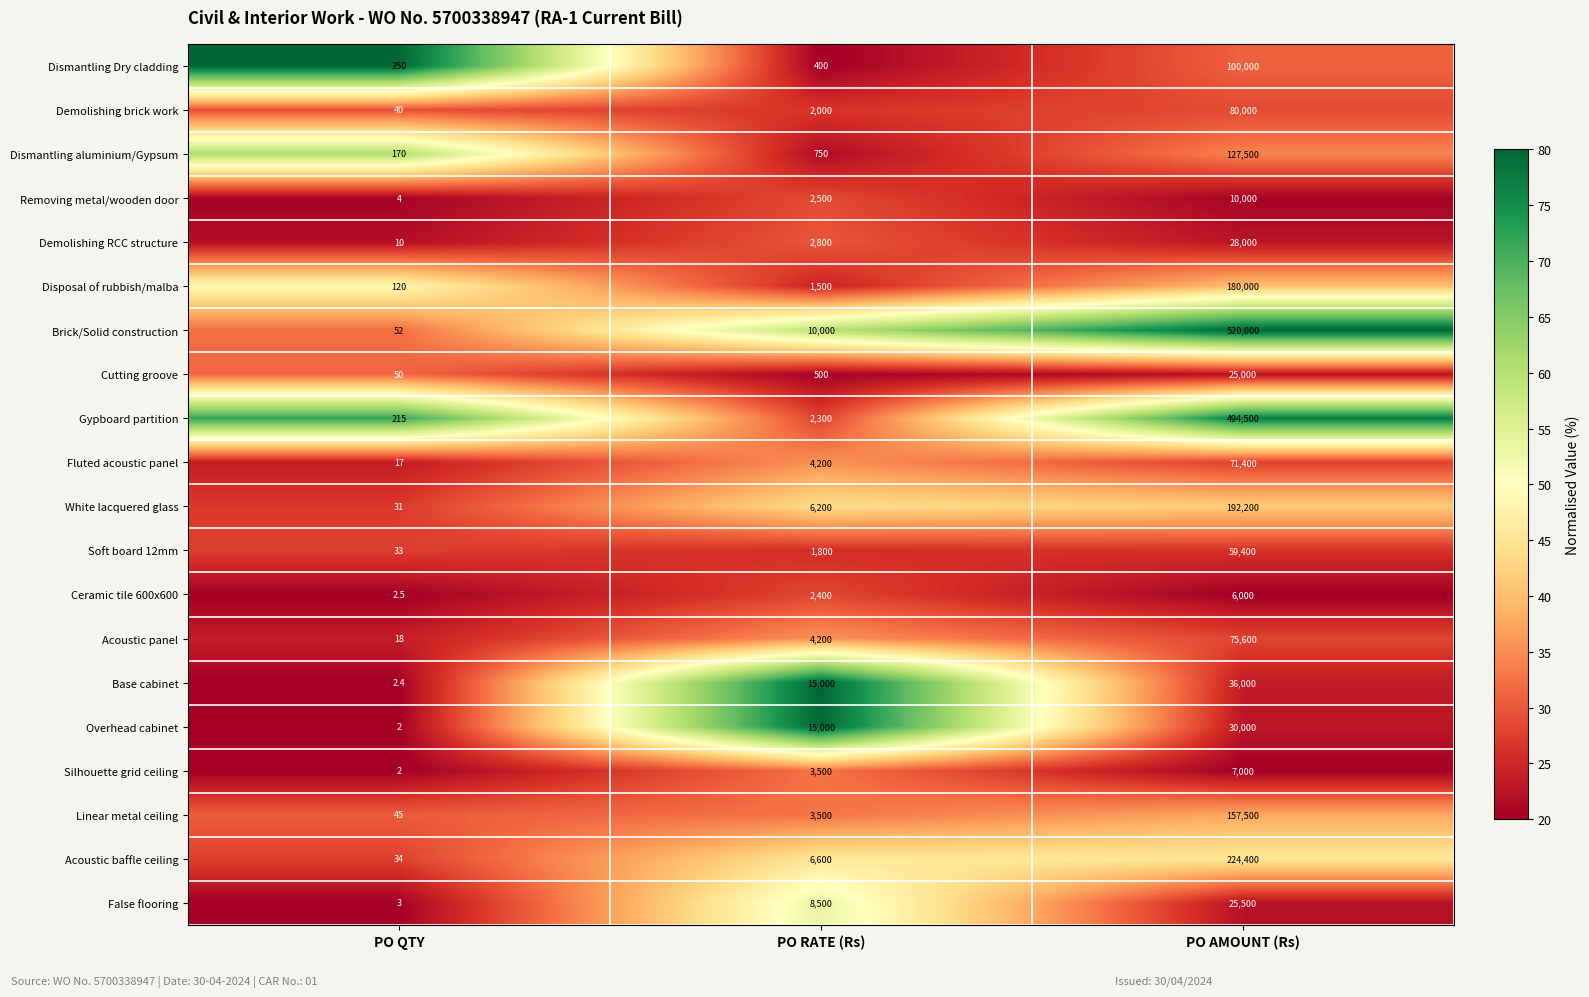

Which category has the lowest value in the Dismantling Dry cladding series?

PO QTY